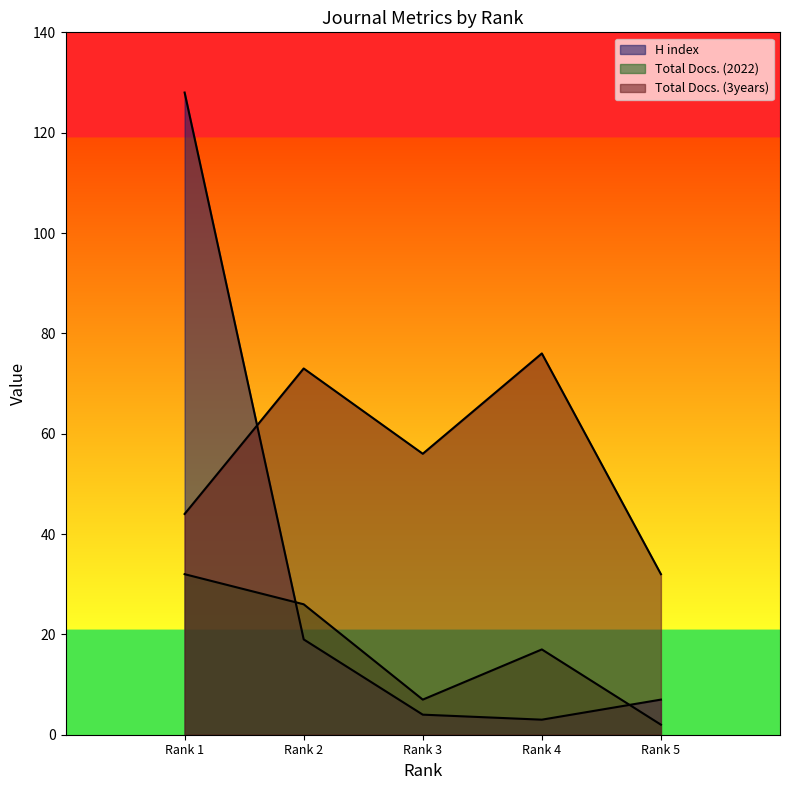

Where is the first local minimum for H index?

Rank 4